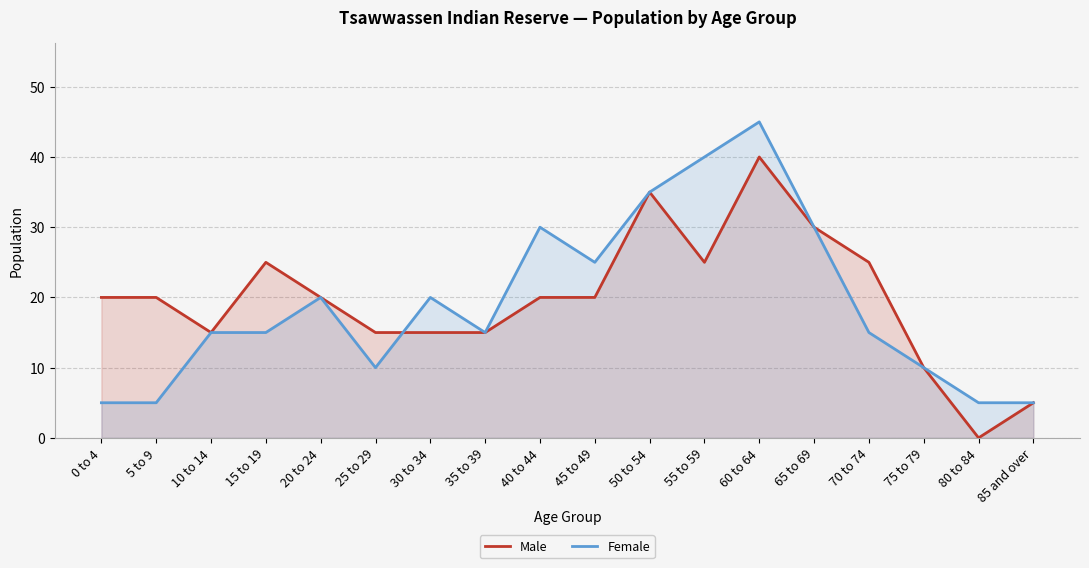

What is the spread (max minus min) of values at 45 to 49?

5